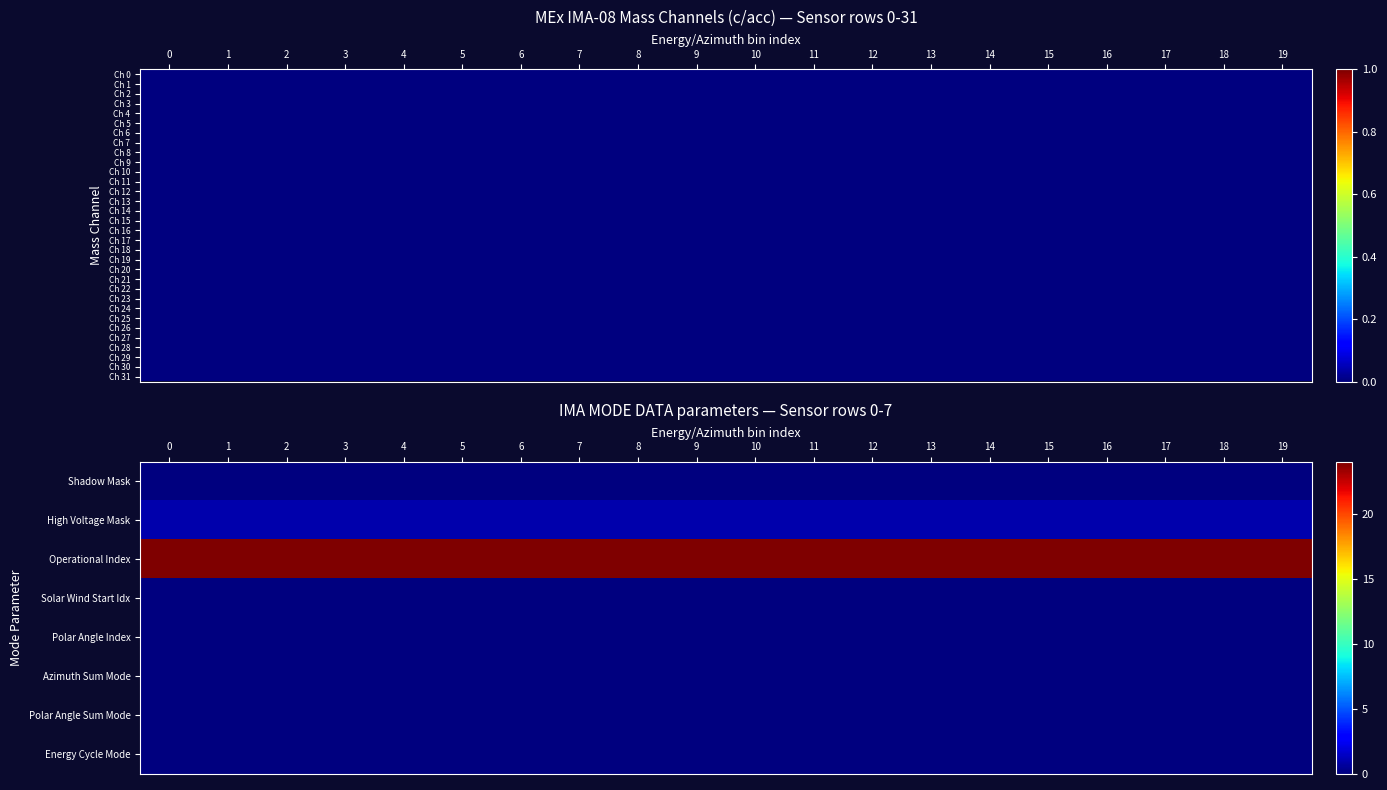

Which has a higher value, 18 or 13?

18